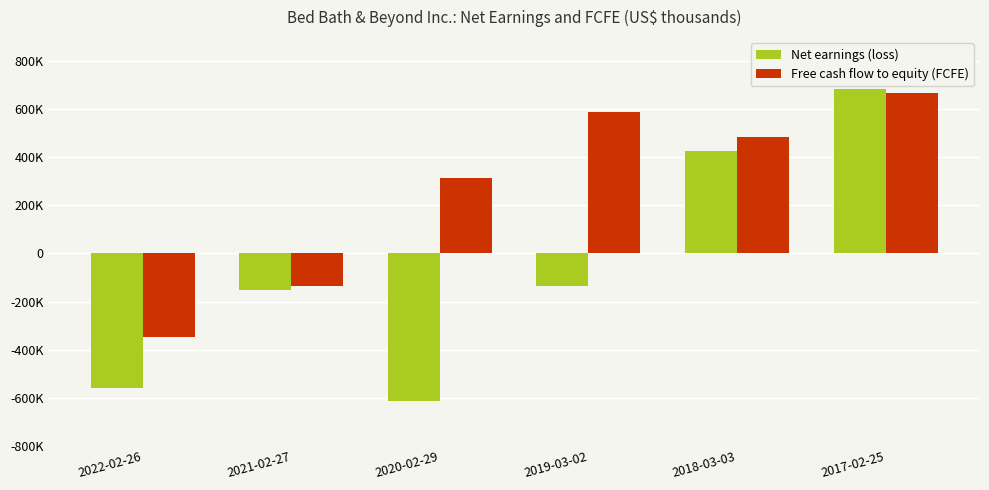

What are all the series names shown in the legend?

Net earnings (loss), Free cash flow to equity (FCFE)